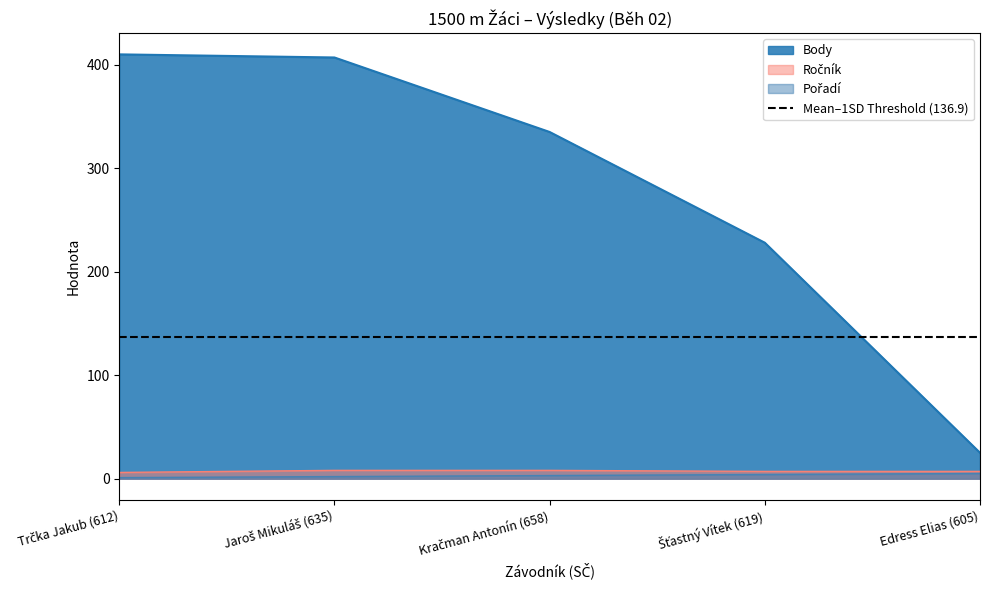

What is the maximum value shown in the chart?

410